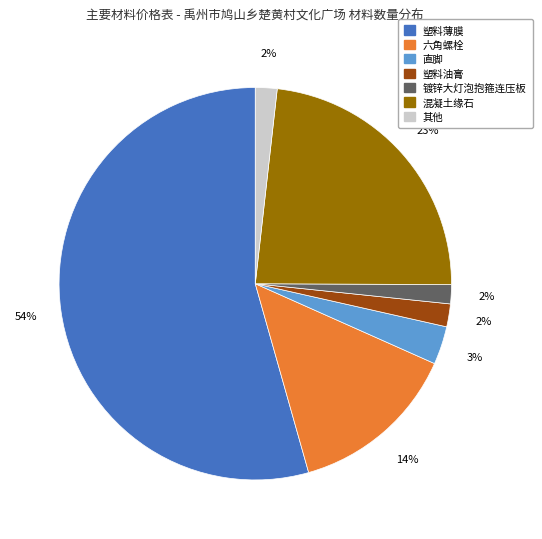

To the nearest percent, what is the average slice percentage?

14%